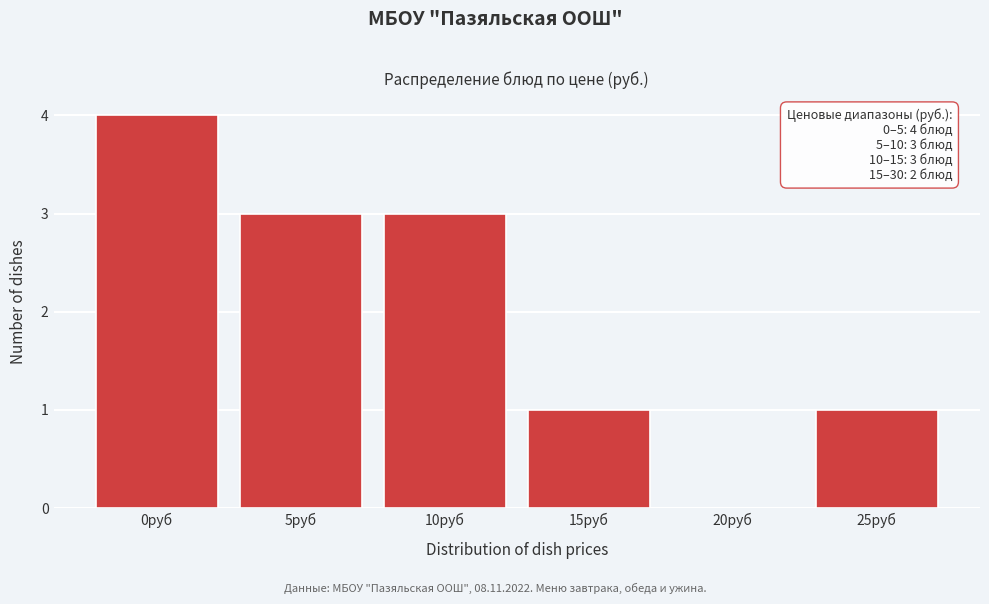

Reading right to left, extract all data points from this chart.

25руб=1	20руб=0	15руб=1	10руб=3	5руб=3	0руб=4